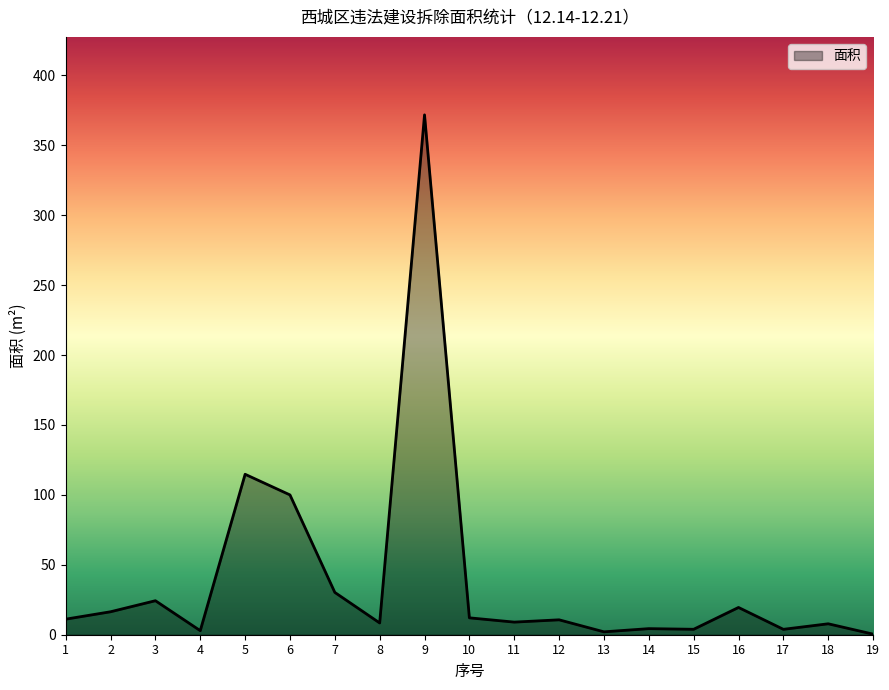

Is it true that the value at 6 is 100.0?

True